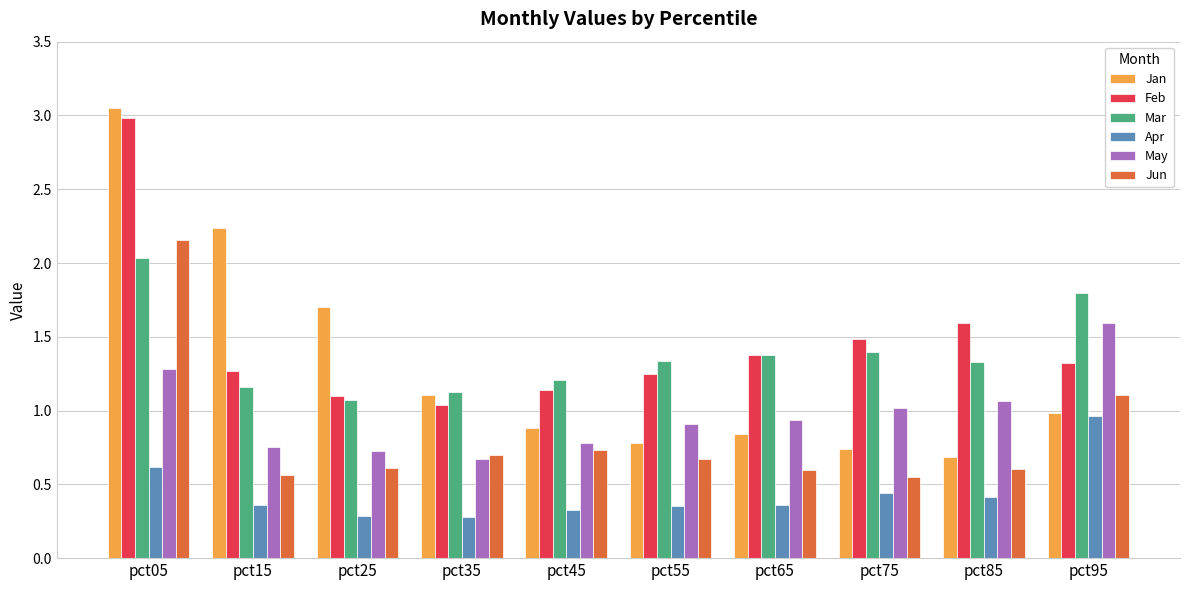

Count the number of data series in this chart.

6